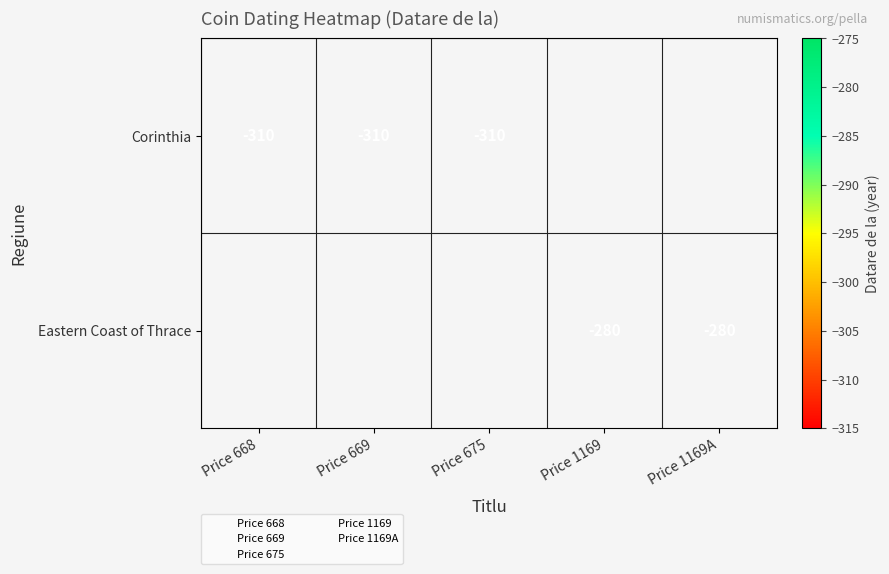

What is the sum of the Corinthia values at Price 669 and Price 675?

-620.0